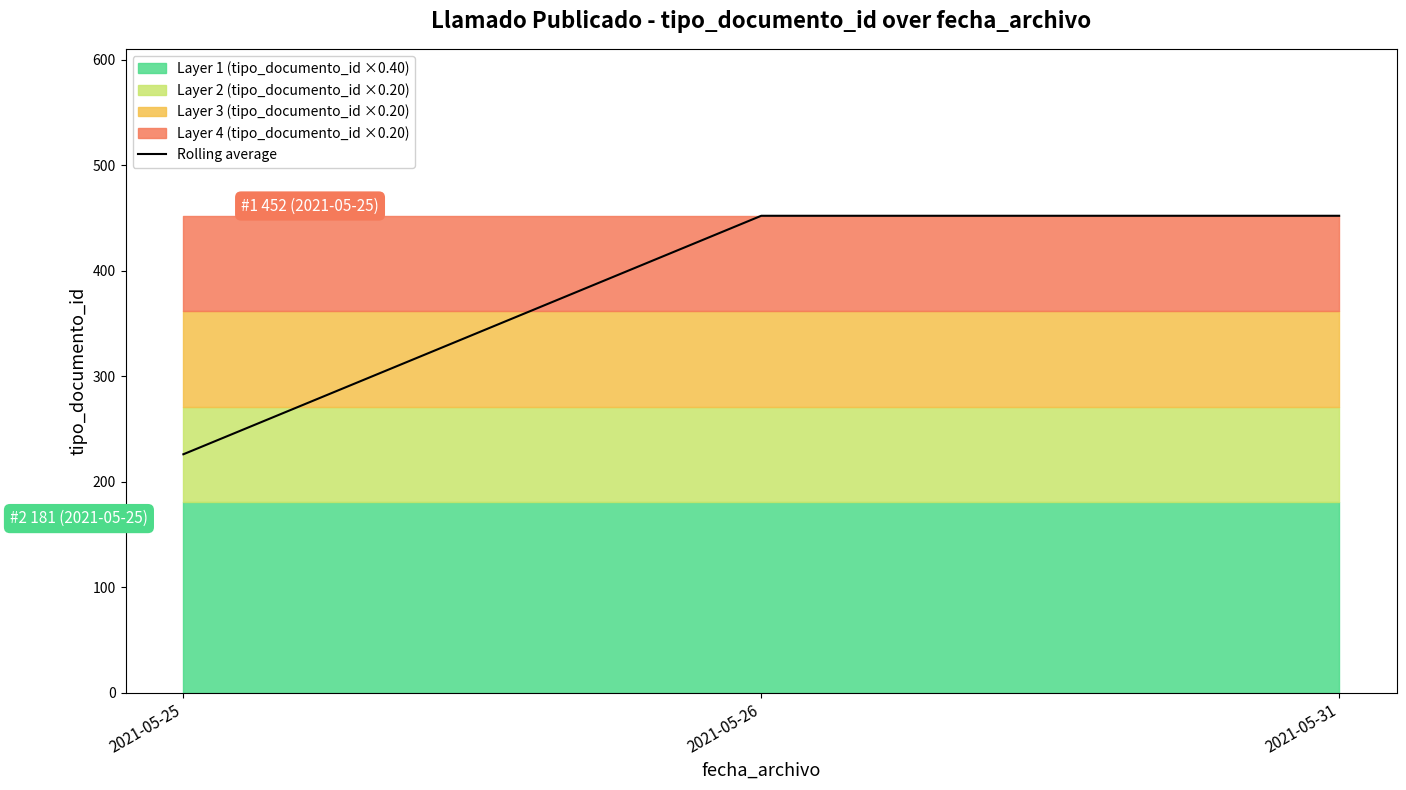

At which category does the chart reach its minimum across all series?

2021-05-25